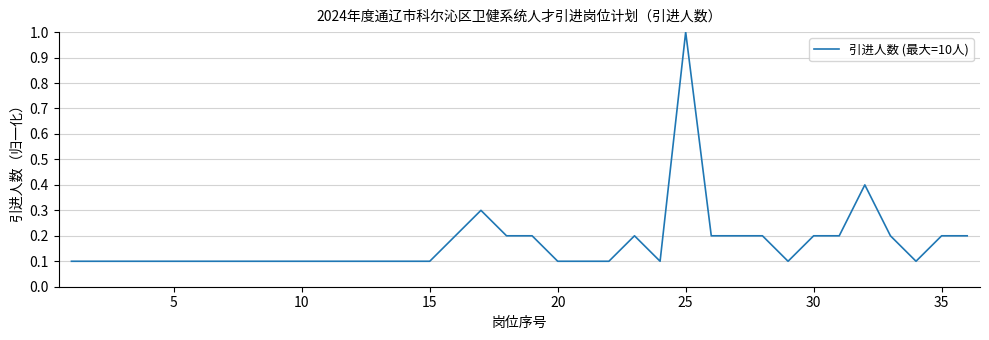

What is the maximum value shown in the chart?

1.0